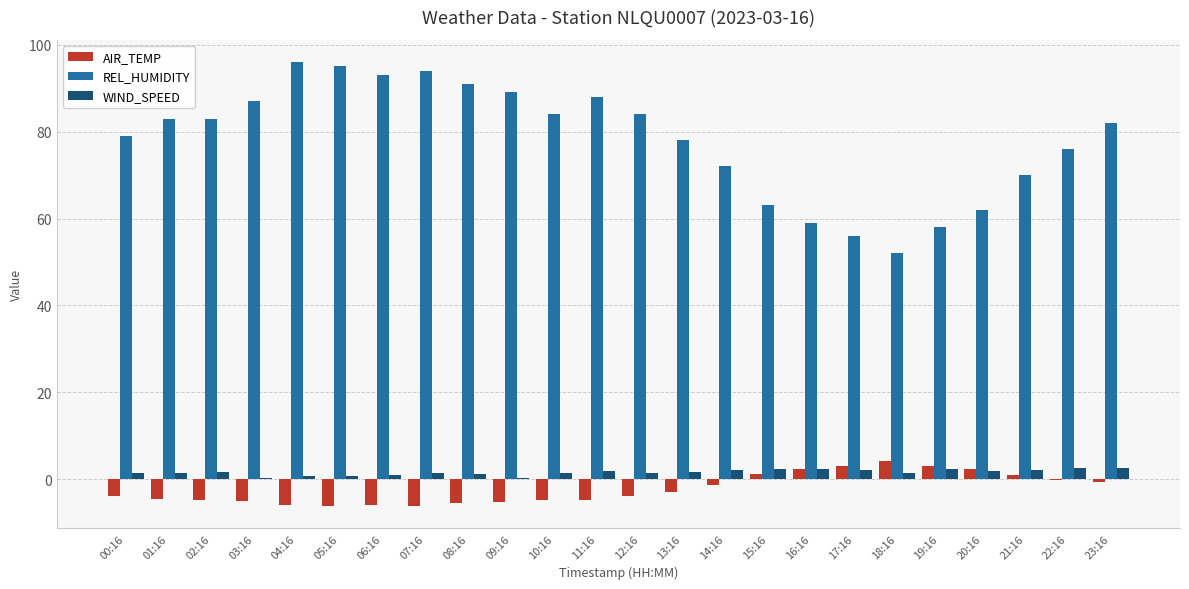

What are all the series names shown in the legend?

AIR_TEMP, REL_HUMIDITY, WIND_SPEED